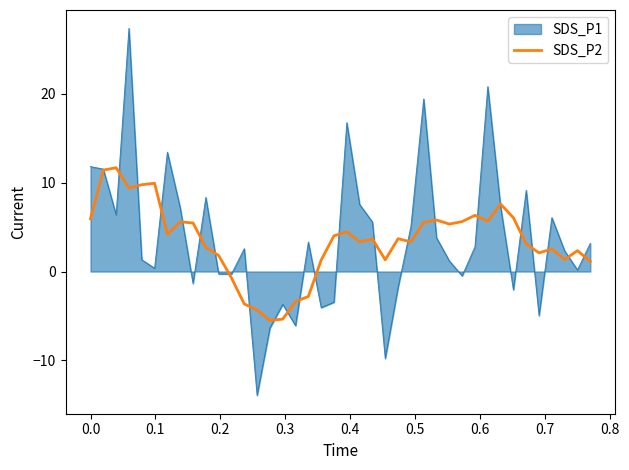

What is the maximum value shown in the chart?

27.4